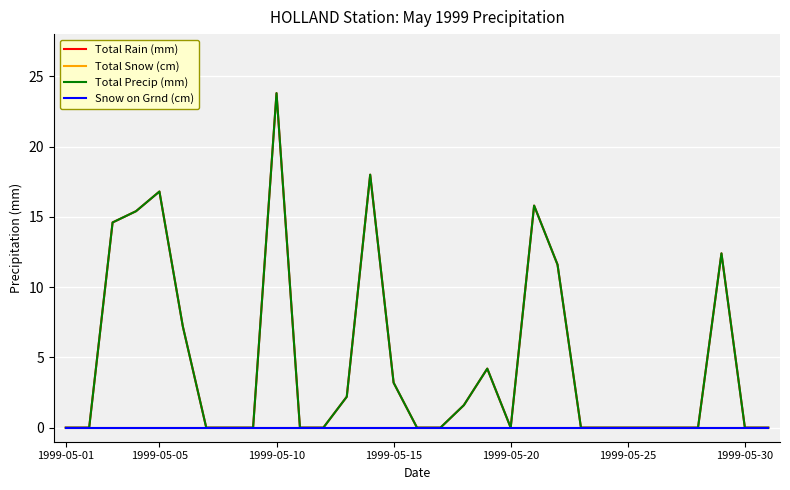

What is the sum of all Total Rain (mm) values?

146.8